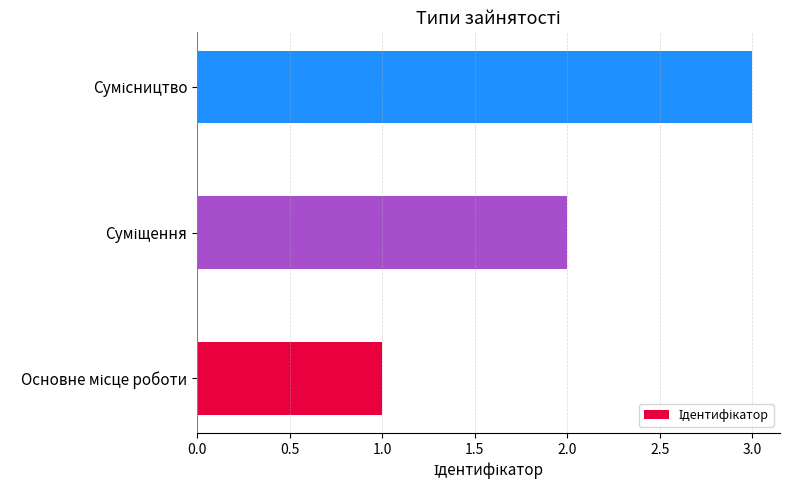

What is the greatest value displayed?

3